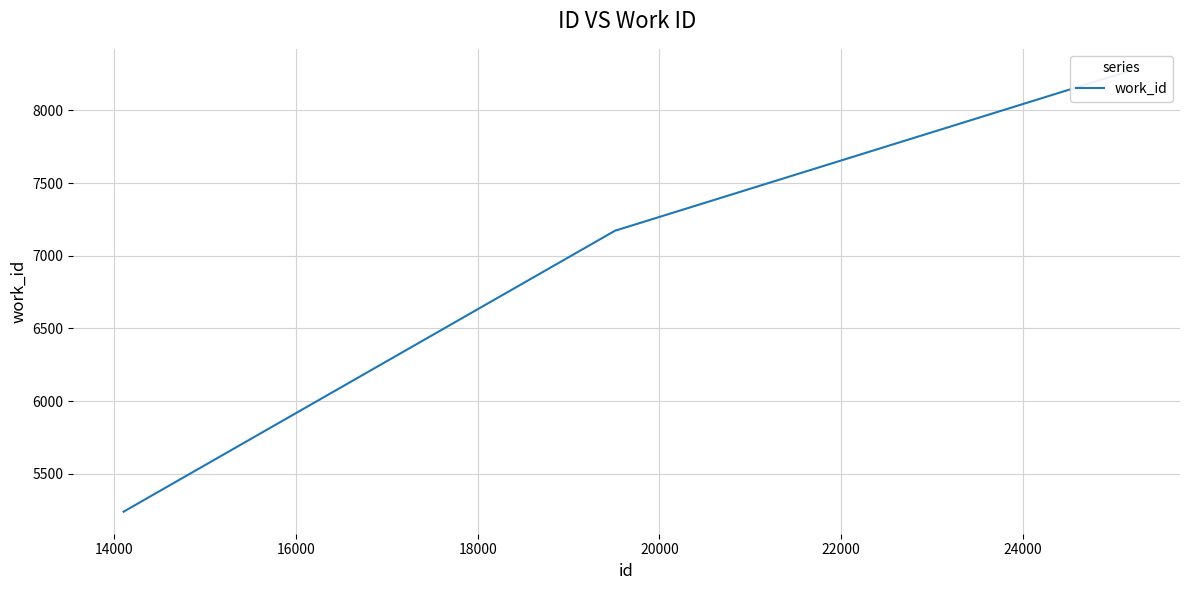

How many distinct data groups are displayed?

1